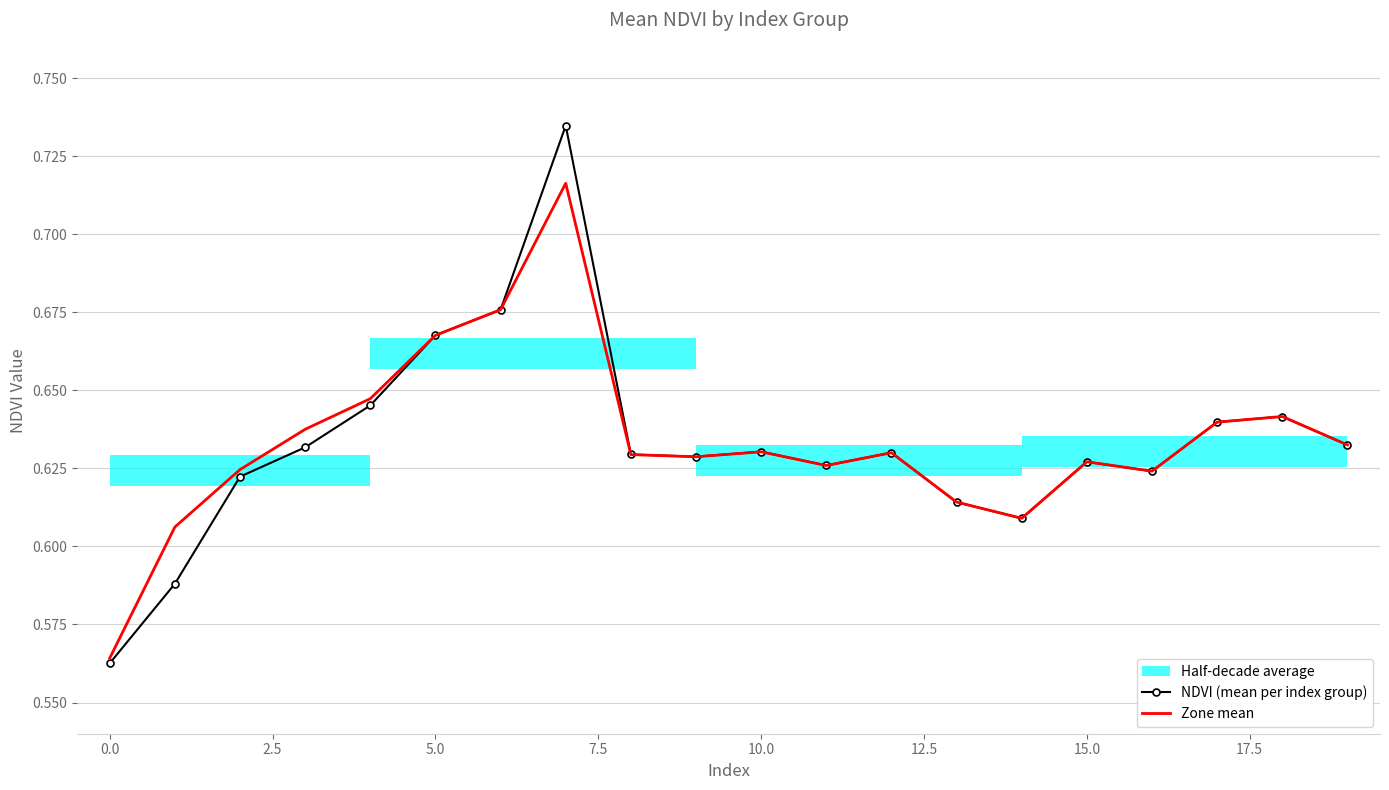

How many intersections are there between NDVI (mean per index group) and Zone mean?

6